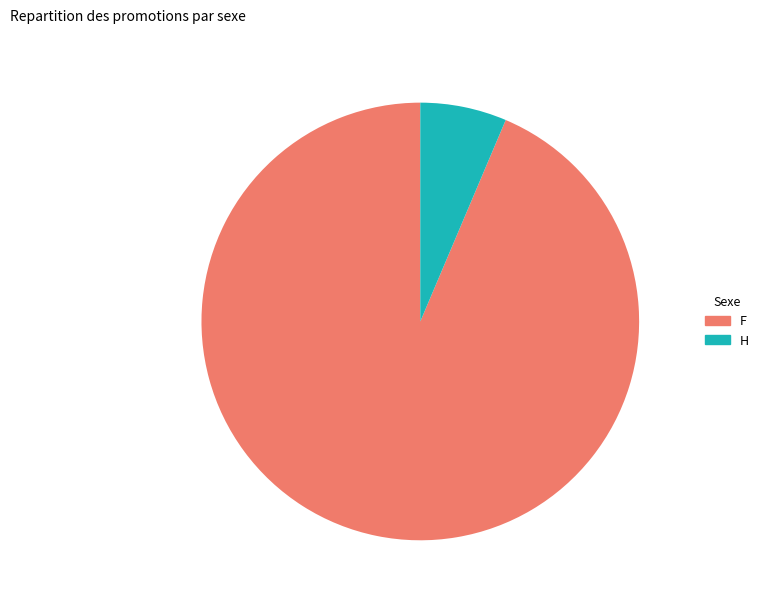

Is there any slice that represents more than half of the pie?

Yes